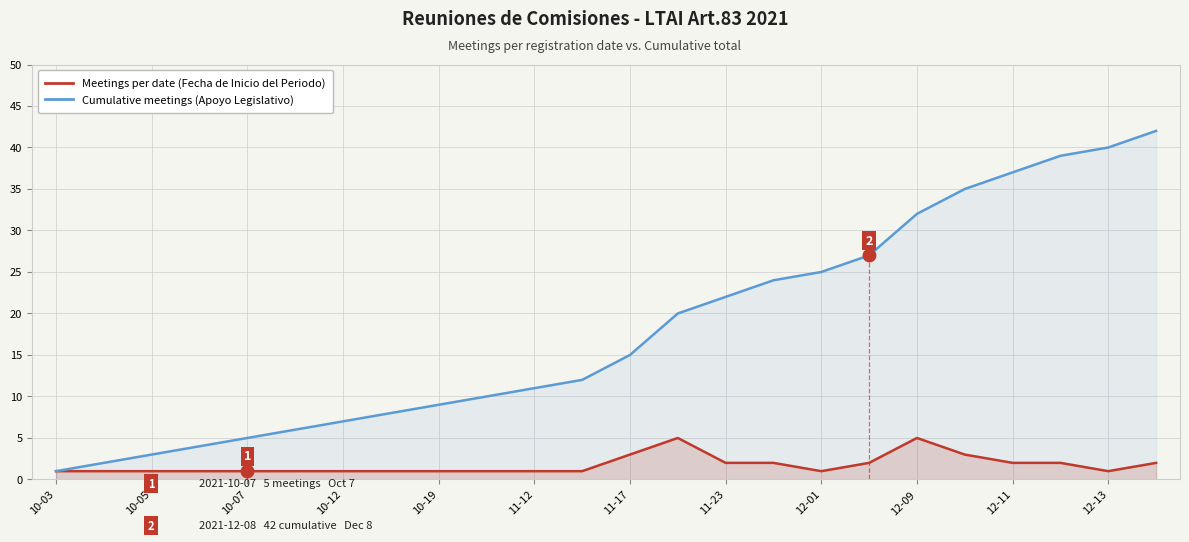

What is the smallest value displayed?

1